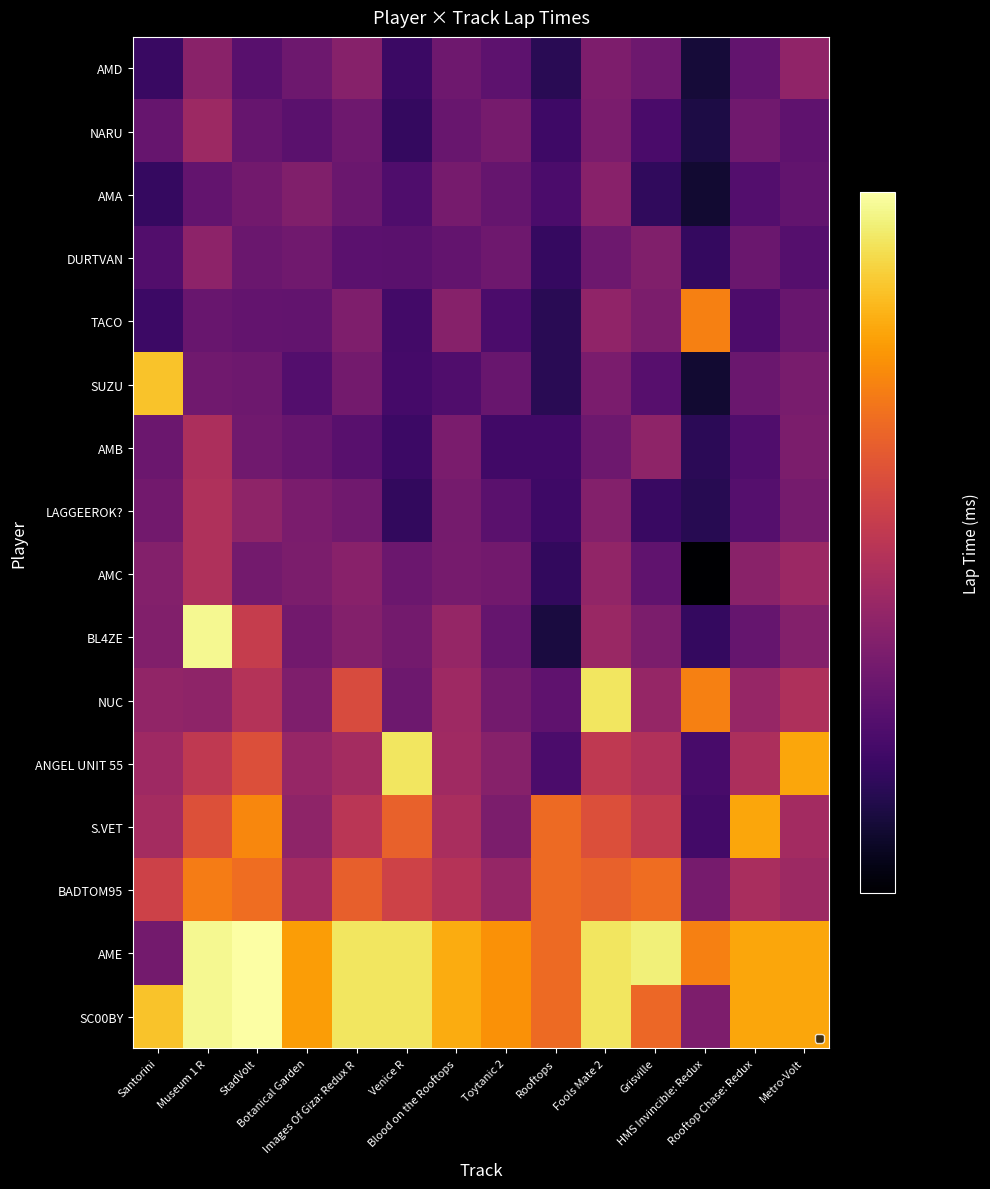

Which has a higher value, Blood on the Rooftops or StadVolt?

Blood on the Rooftops